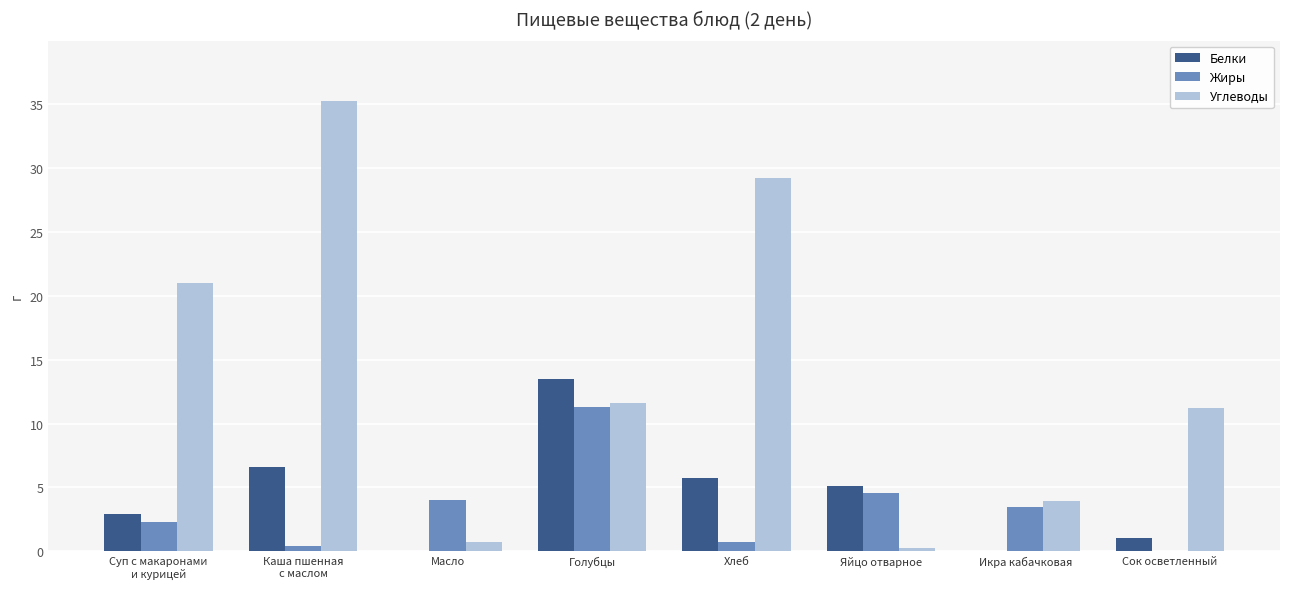

What are all the series names shown in the legend?

Белки, Жиры, Углеводы